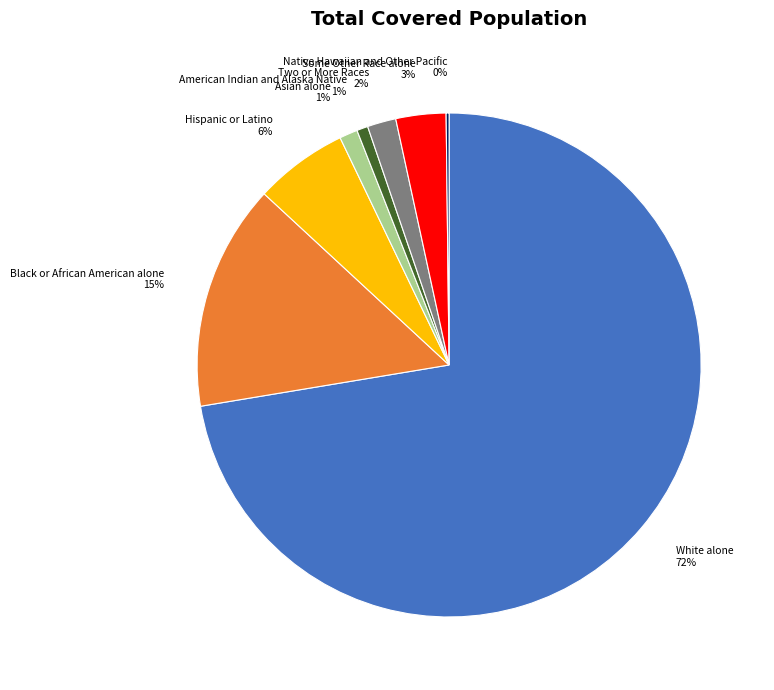

Which slice is the largest?

White alone